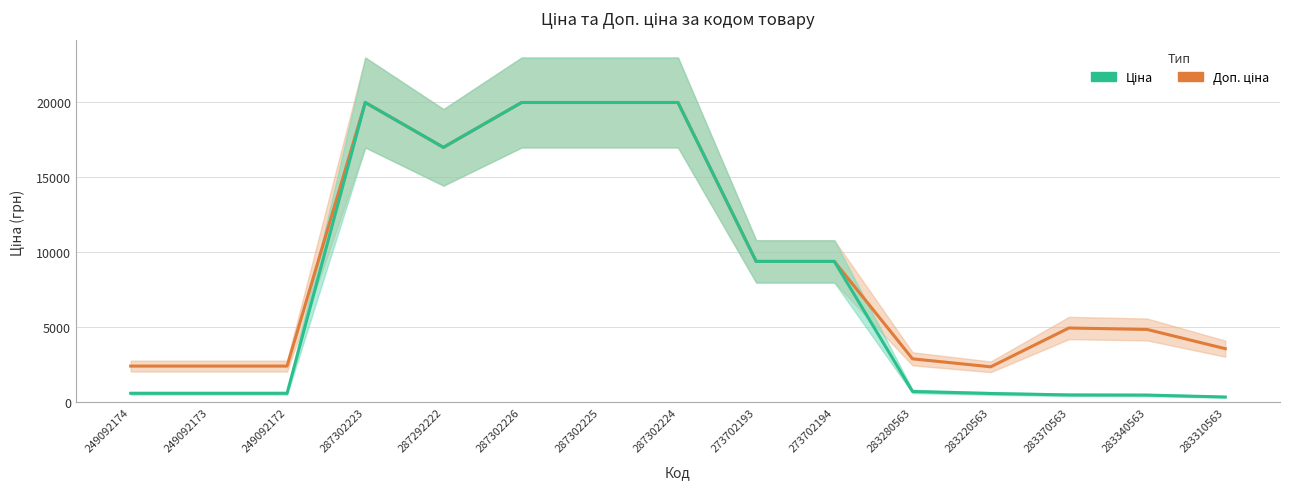

Rank the series by their average value, from lowest to highest.

Ціна, Доп. ціна